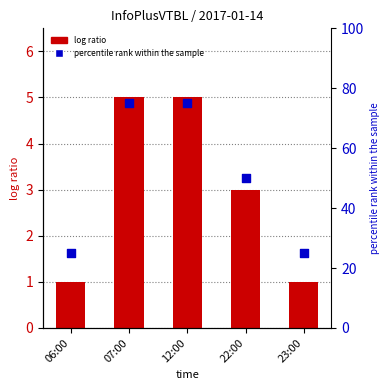

What are all the series names shown in the legend?

log ratio, percentile rank within the sample